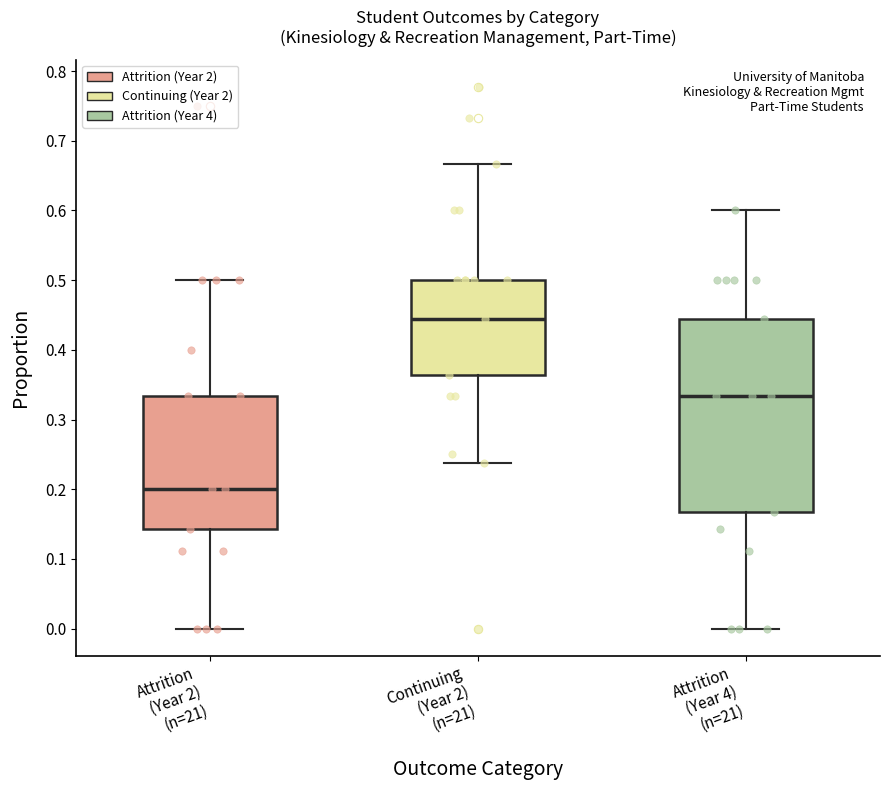

Where does the median line of the box for Attrition (Year 4) (n=21) sit on the y-axis? The values are not printed on the chart, so give them approximately, as read against the axis.

0.33